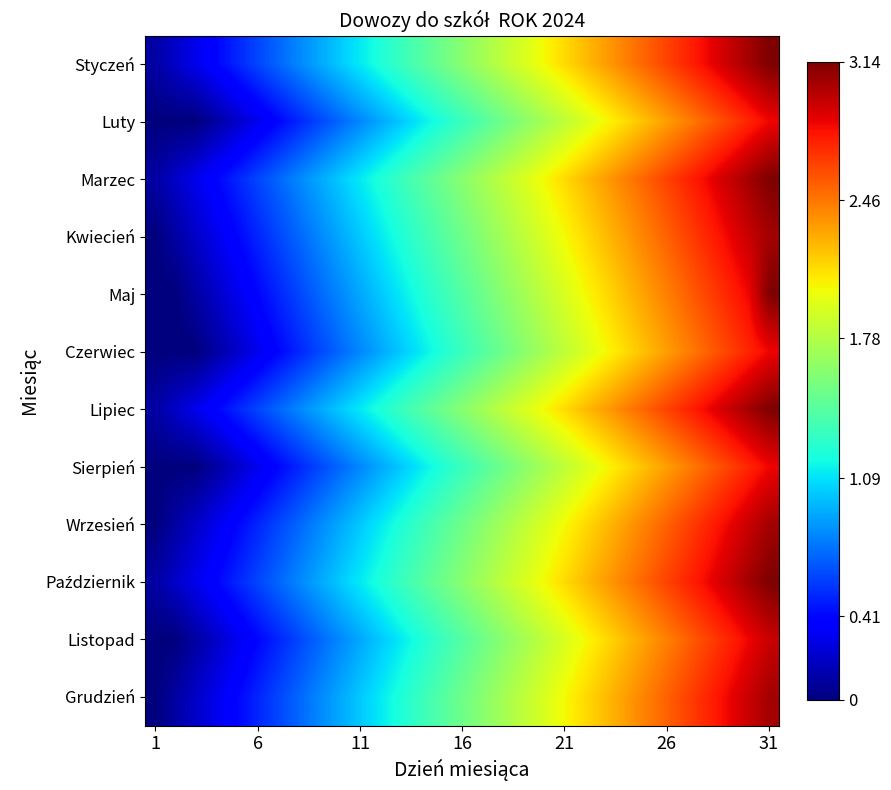

At which category does the chart reach its minimum across all series?

1